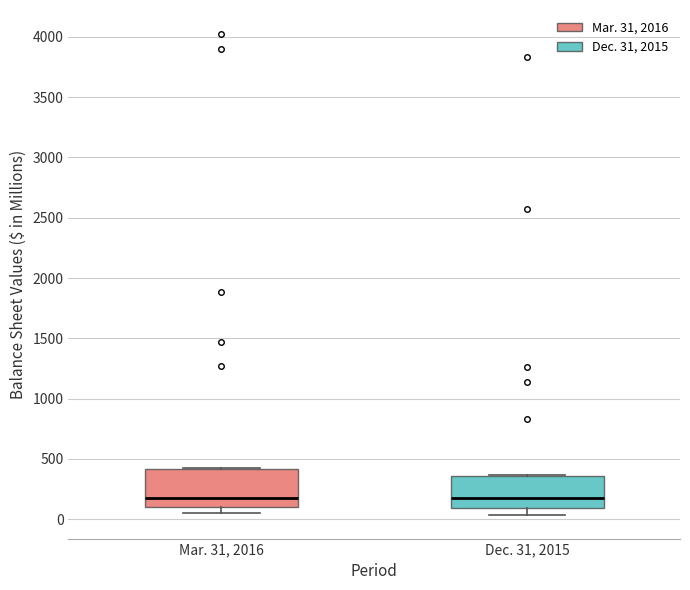

Reading left to right, read every box against the y-axis: the position of its median line, the range the box covers, and the ends of its whiskers. The values are not printed on the chart, so give them approximately, as read against the axis.

Mar. 31, 2016: median 200, box 100 to 400, whiskers 50 to 400
Dec. 31, 2015: median 200, box 100 to 350, whiskers 50 to 350